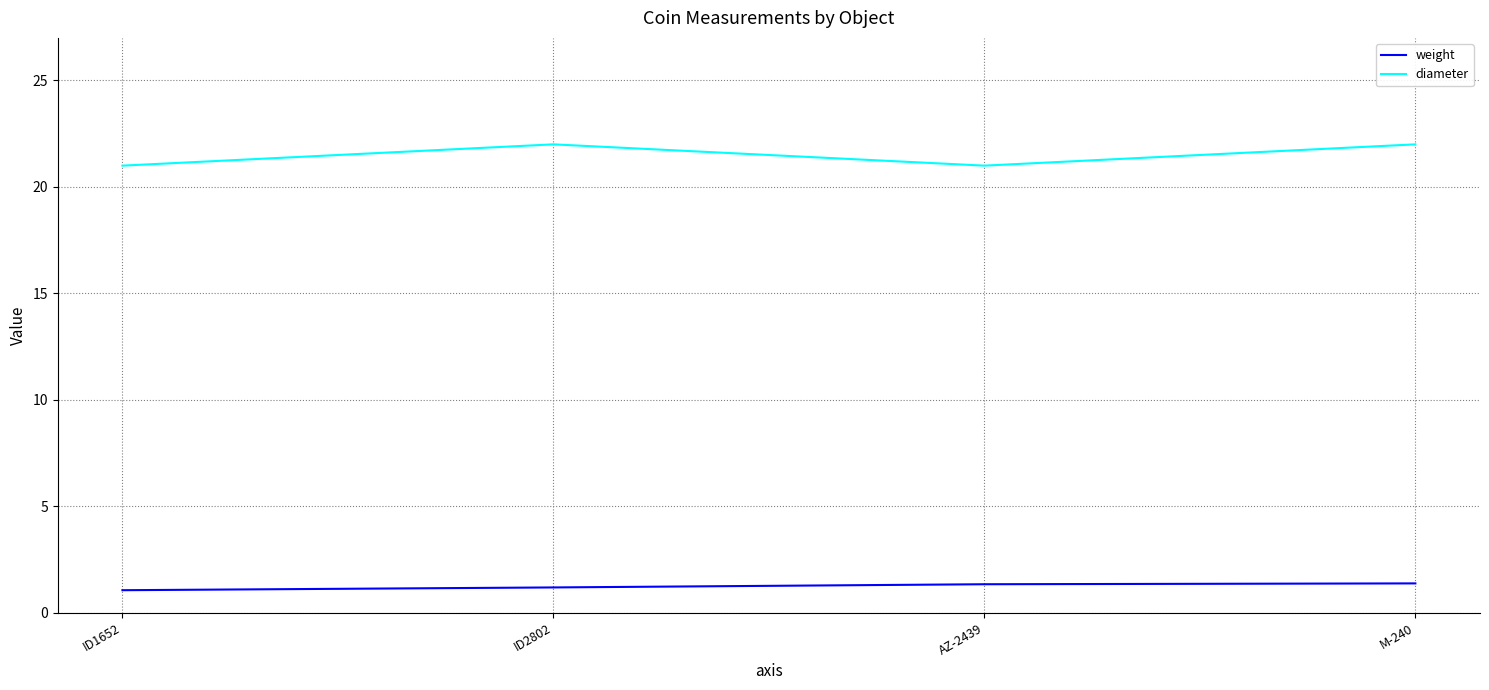

How many values in the diameter series are below 22?

2